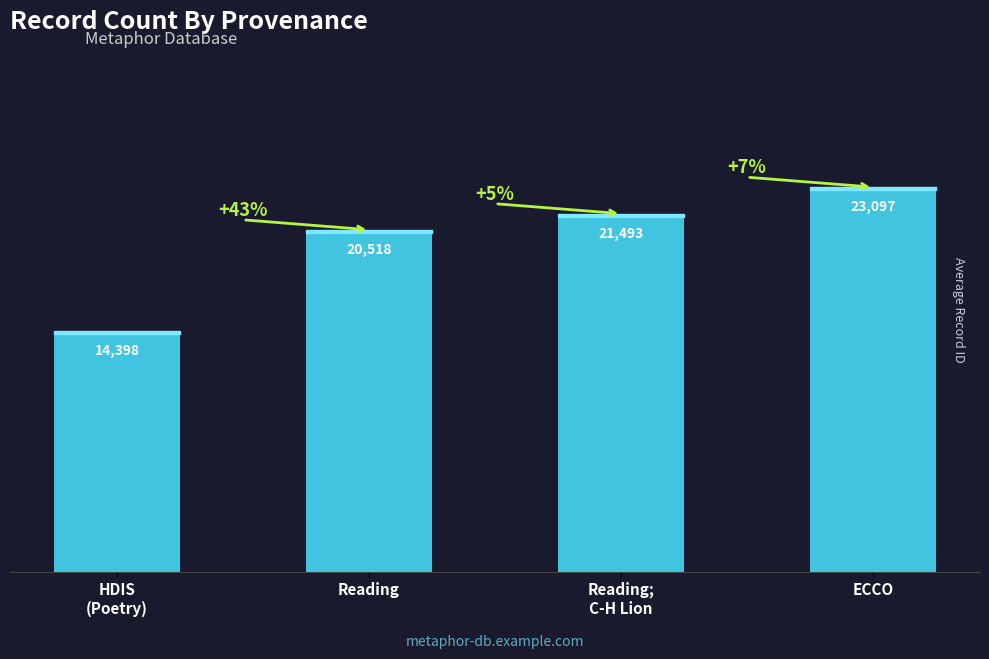

What is the maximum value shown in the chart?

23097.0